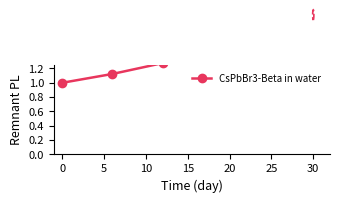

Reading left to right, extract all data points from this chart.

1.0	1.1	1.3	1.4	1.7	1.9